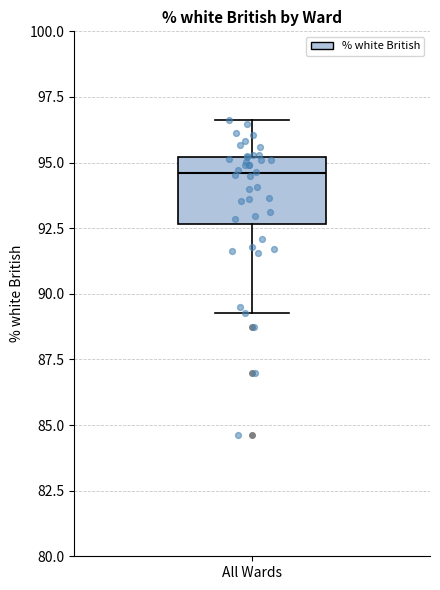

Transcribe this box plot: give where the median line is, the range the box spans, and where the two whiskers end, as read against the y-axis. The values are not printed on the chart, so give them approximately, as read against the axis.

median 94.5, box 92.5 to 95.0, whiskers 89.5 to 96.5